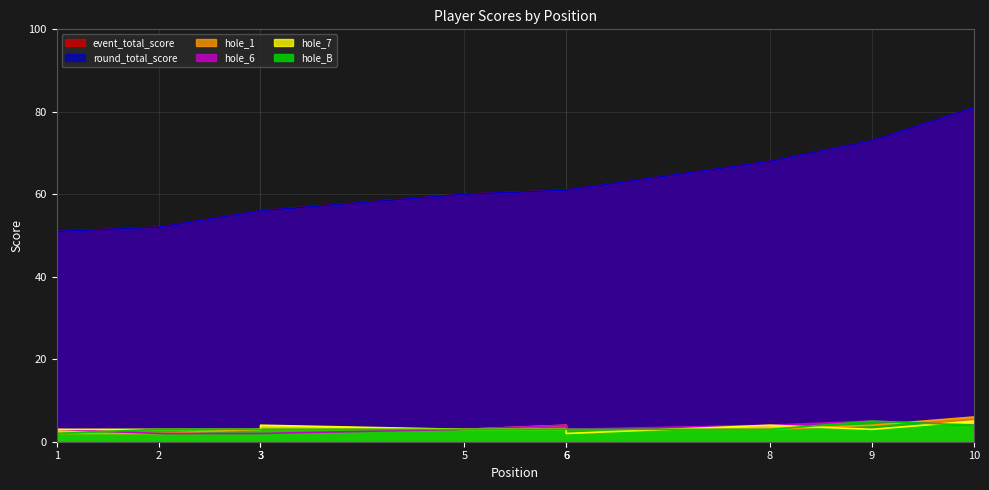

Which series changed the most between 6 and 8?

event_total_score